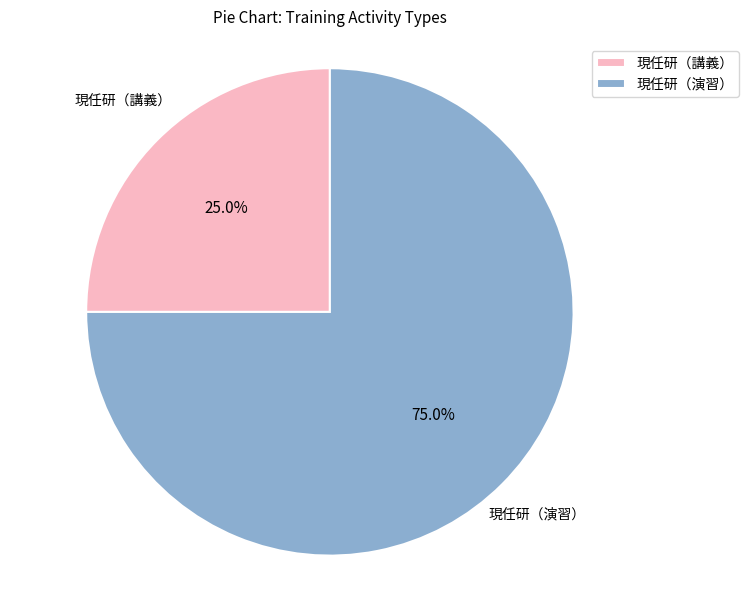

Is 現任研（演習） the majority of the pie?

Yes